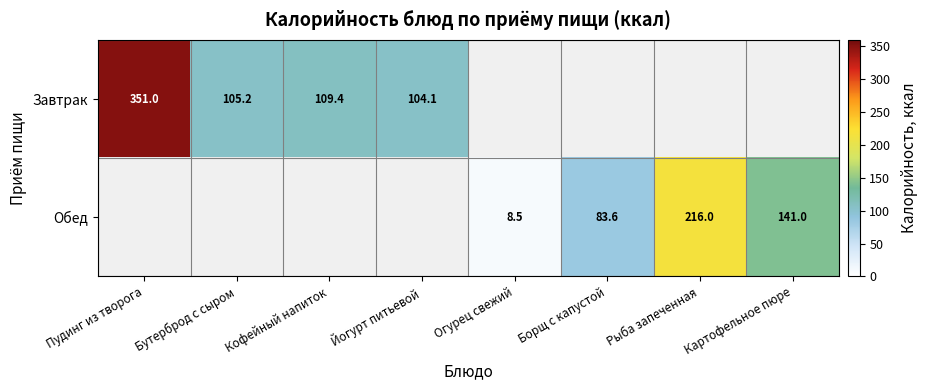

At which category is the sum across all series the highest?

Пудинг из творога